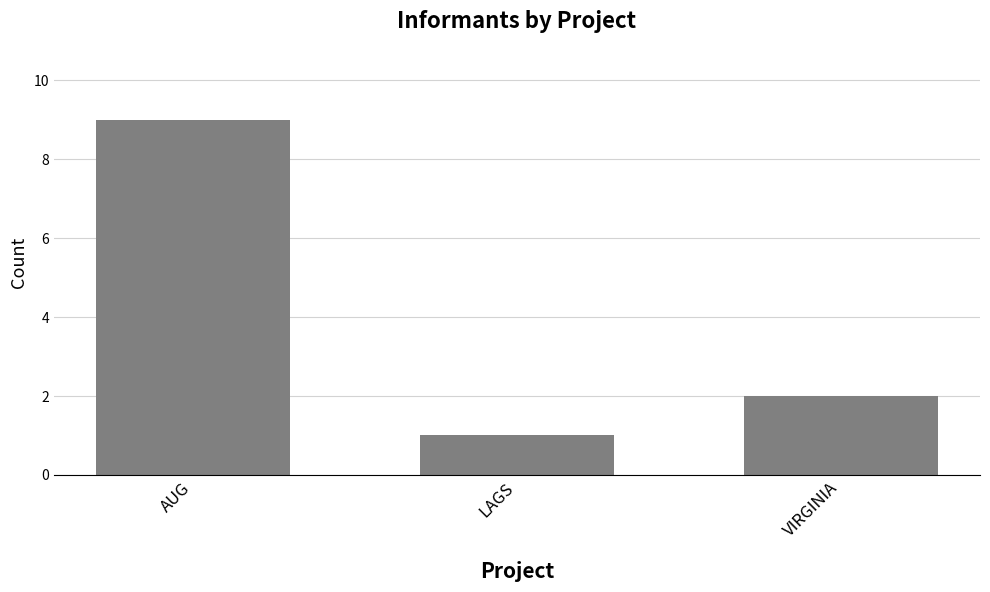

True or false: the data shows 2 at VIRGINIA.

True